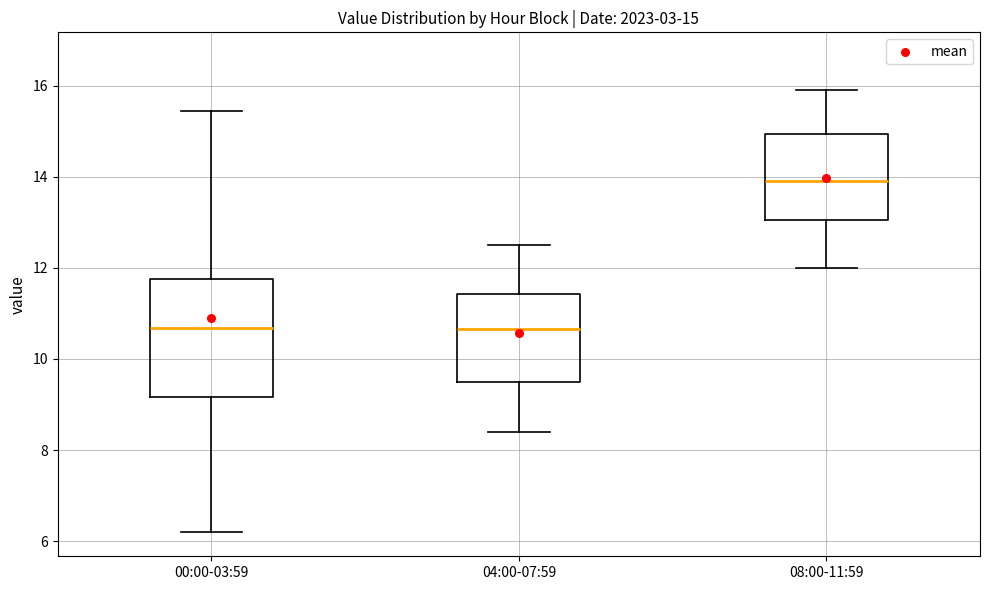

Comparing the boxes themselves (not the whiskers), which one is the tallest?

00:00-03:59